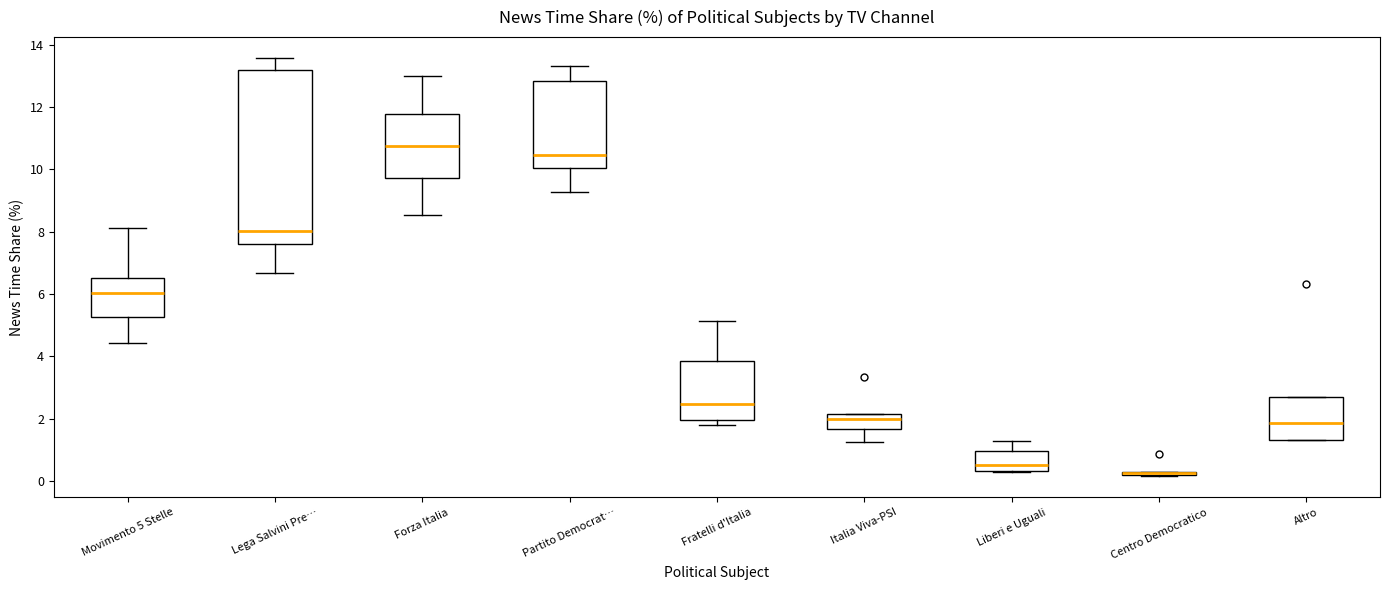

Reading left to right, transcribe this box plot: for each box, give where its median line is, the range the box spans, and where its two whiskers end, as read against the y-axis. The values are not printed on the chart, so give them approximately, as read against the axis.

Movimento 5 Stelle: median 6.0, box 5.2 to 6.6, whiskers 4.4 to 8.2
Lega Salvini Pre…: median 8.0, box 7.6 to 13.2, whiskers 6.6 to 13.6
Forza Italia: median 10.8, box 9.8 to 11.8, whiskers 8.6 to 13.0
Partito Democrat…: median 10.4, box 10.0 to 12.8, whiskers 9.2 to 13.4
Fratelli d'Italia: median 2.4, box 2.0 to 3.8, whiskers 1.8 to 5.2
Italia Viva-PSI: median 2.0, box 1.6 to 2.2, whiskers 1.2 to 2.2
Liberi e Uguali: median 0.6, box 0.4 to 1.0, whiskers 0.2 to 1.2
Centro Democratico: box collapsed to a line at 0.2, whiskers 0.2 to 0.2
Altro: median 1.8, box 1.4 to 2.8, whiskers 1.4 to 2.8